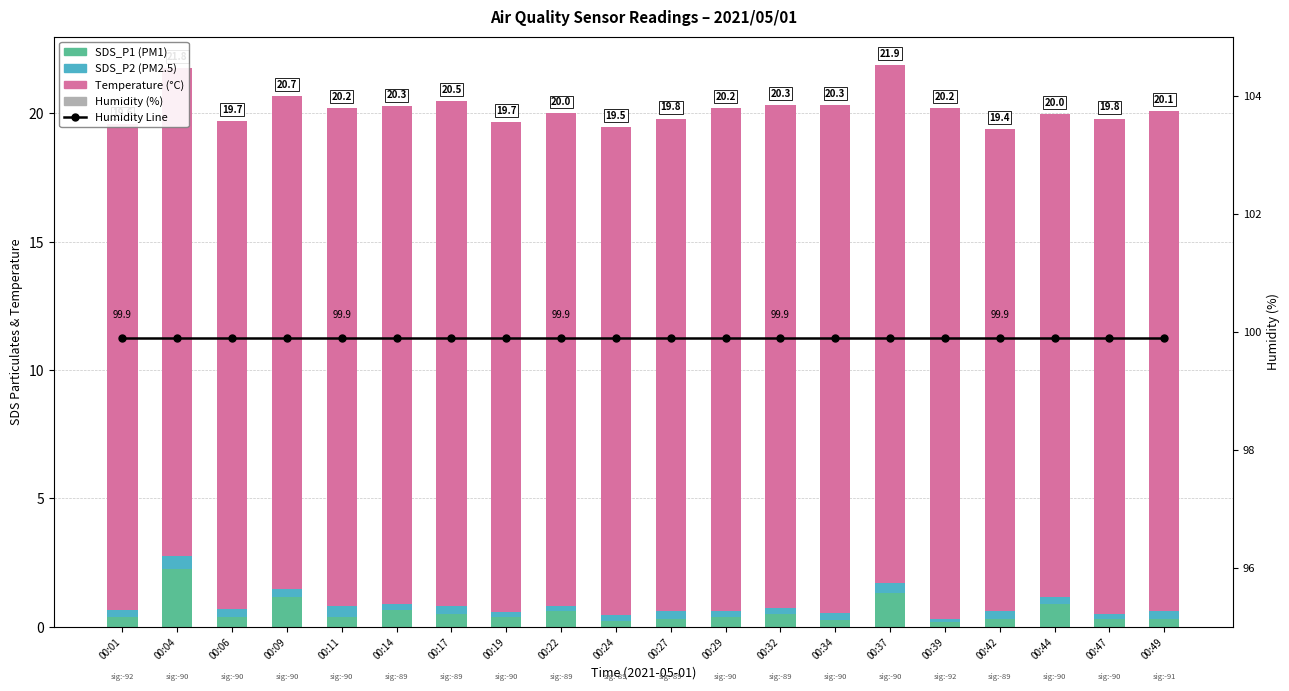

Where is Temp nearest to the value 19?

00:04